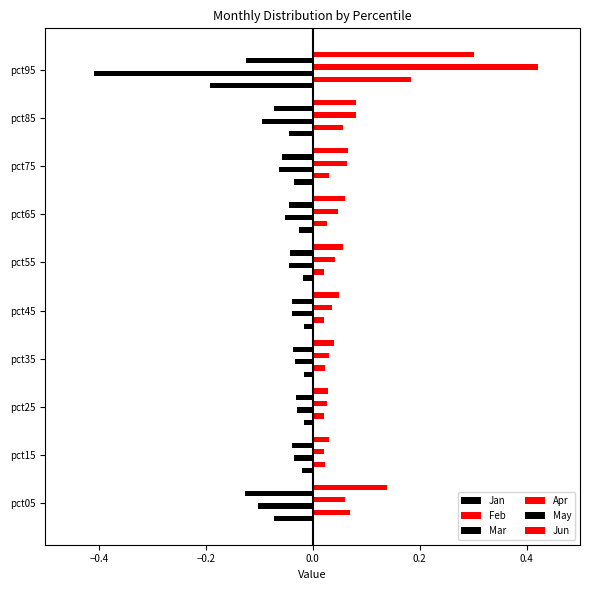

Which series has the widest spread of values?

Apr